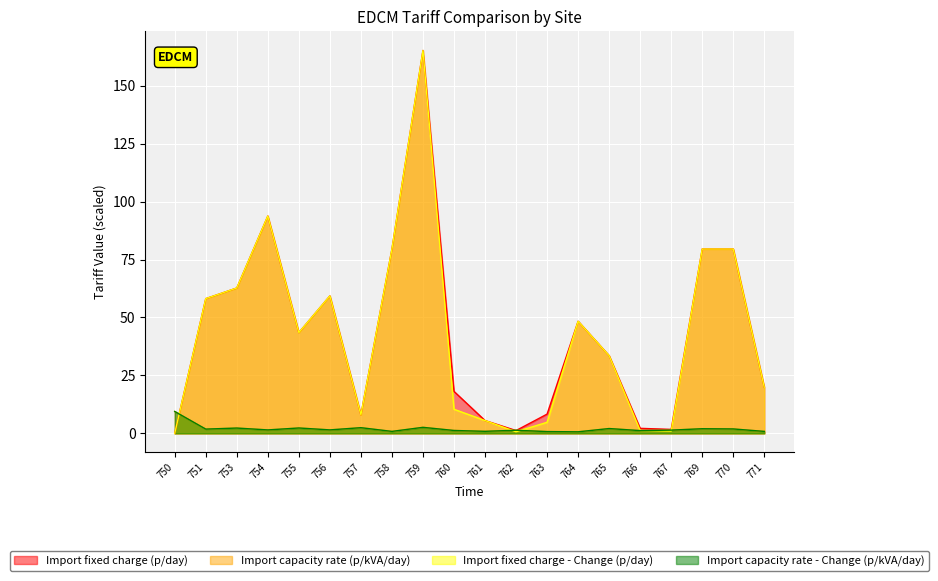

Where is the first local maximum for Import capacity rate (p/kVA/day)?

753